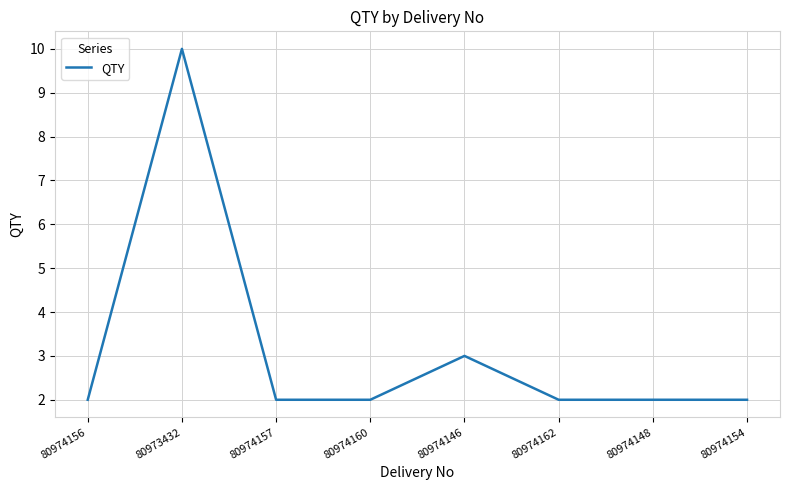

Reading left to right, list all the values displayed in this chart.

2	10	2	2	3	2	2	2